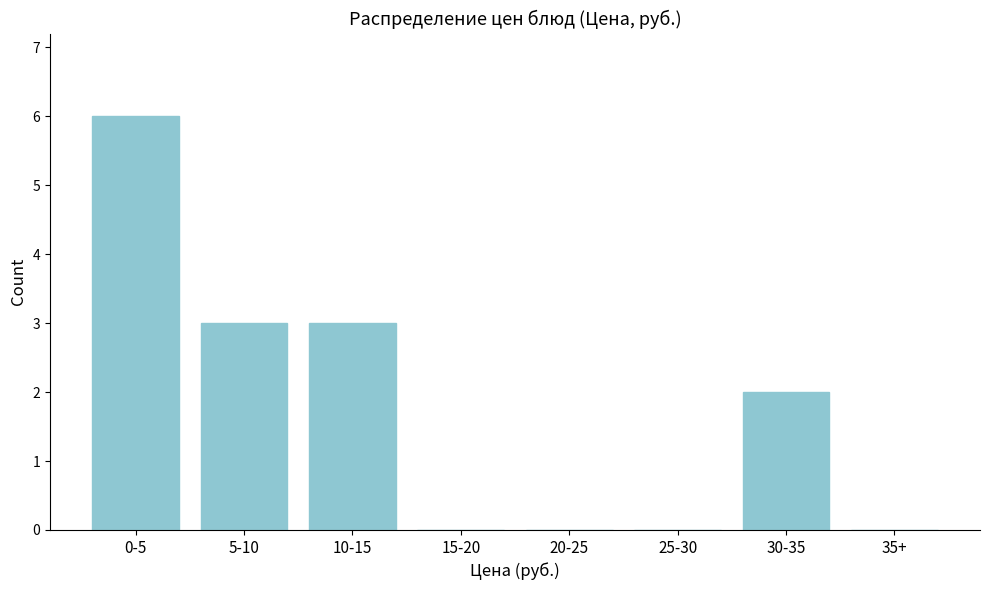

Reading left to right, list all the values displayed in this chart.

0-5=6	5-10=3	10-15=3	15-20=0	20-25=0	25-30=0	30-35=2	35+=0